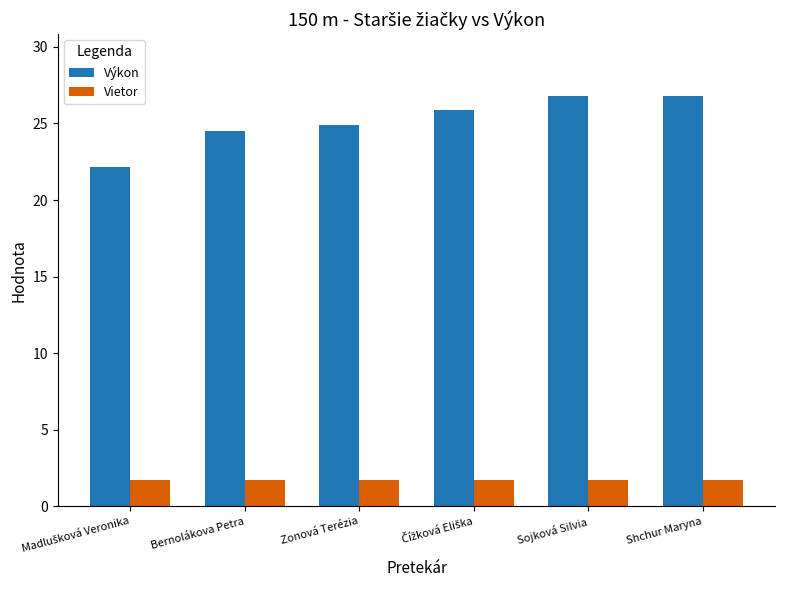

What is the minimum value shown in the chart?

1.7